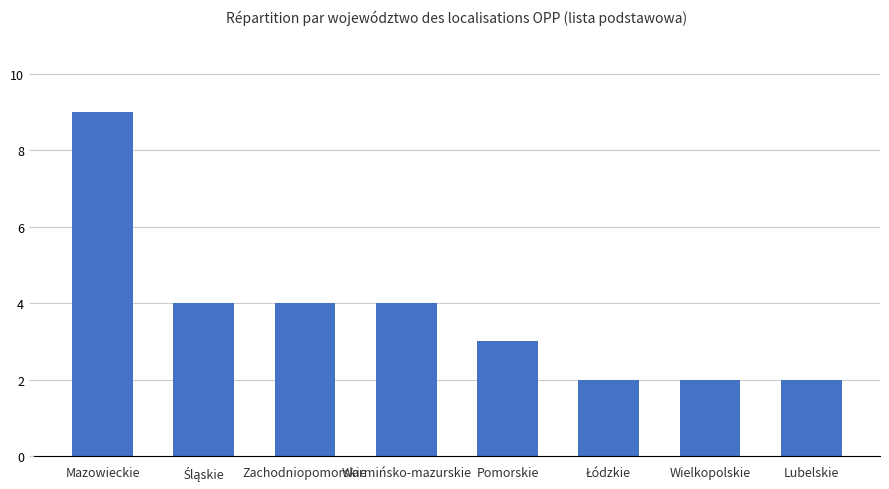

True or false: the data shows 3 at Pomorskie.

True